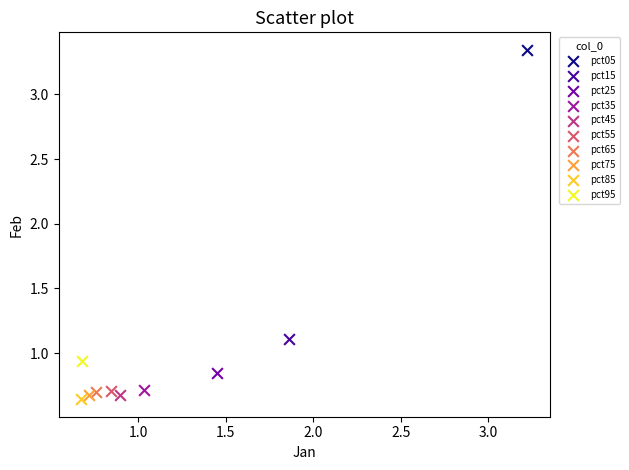

What are all the series names shown in the legend?

pct05, pct15, pct25, pct35, pct45, pct55, pct65, pct75, pct85, pct95